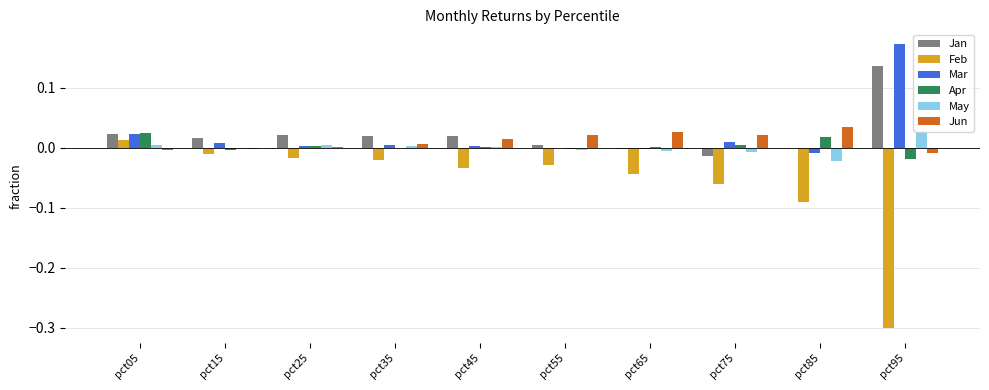

Does the chart contain stacked bars?

No